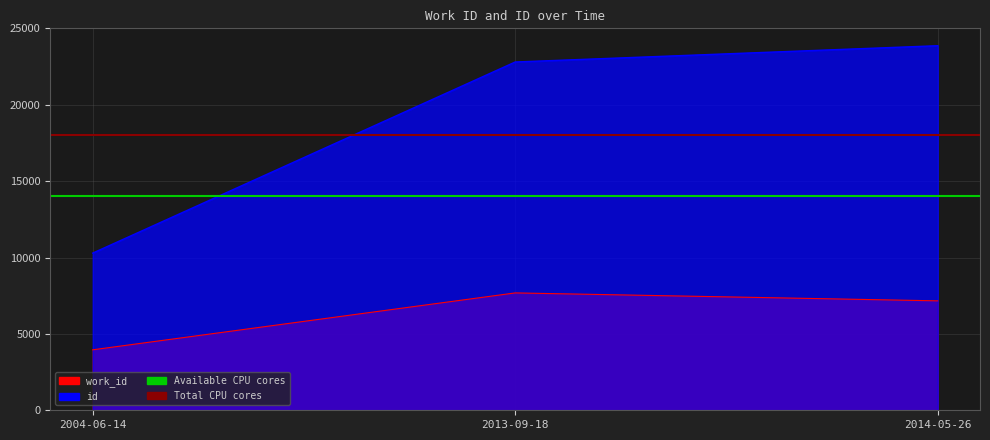

Read the Available CPU cores value at 2013-09-18.

14000